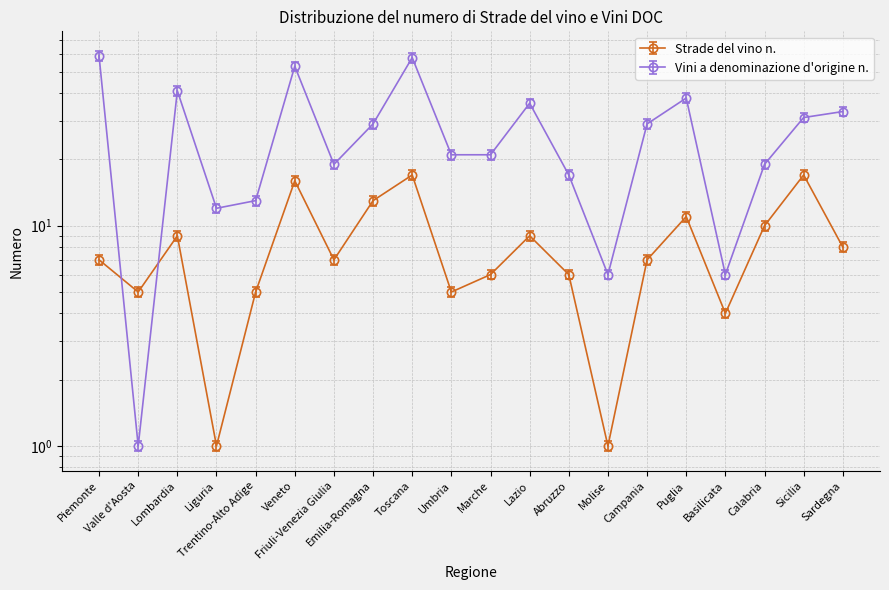

How many interior local valleys does the Strade del vino n. series have?

6